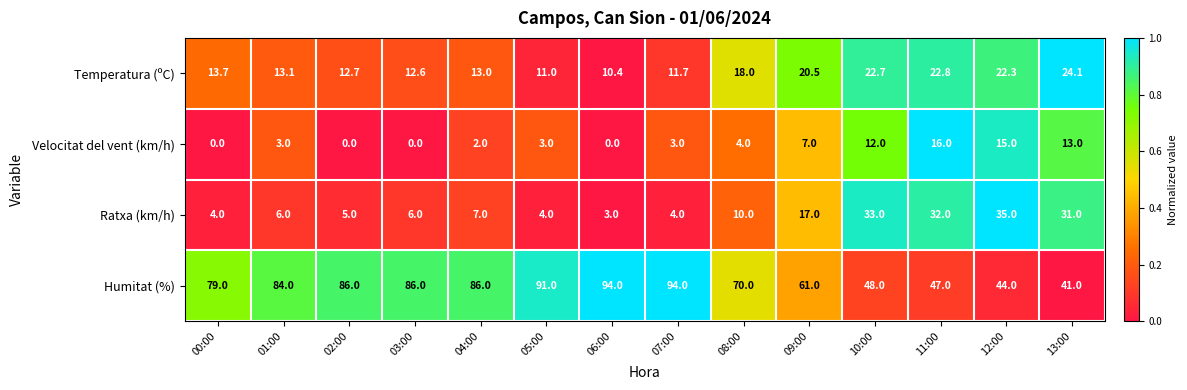

Which series has the widest spread of values?

Humitat (%)